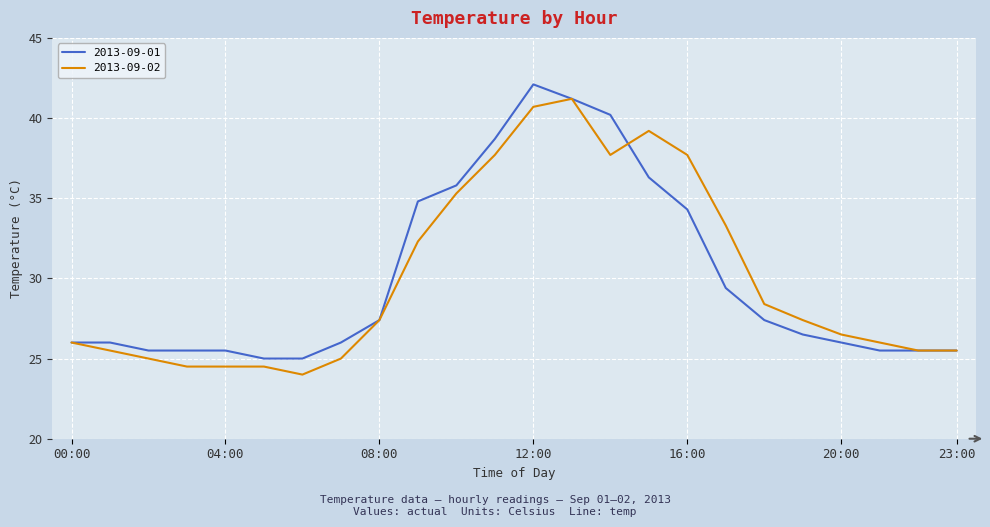

What is the smallest value displayed?

24.0